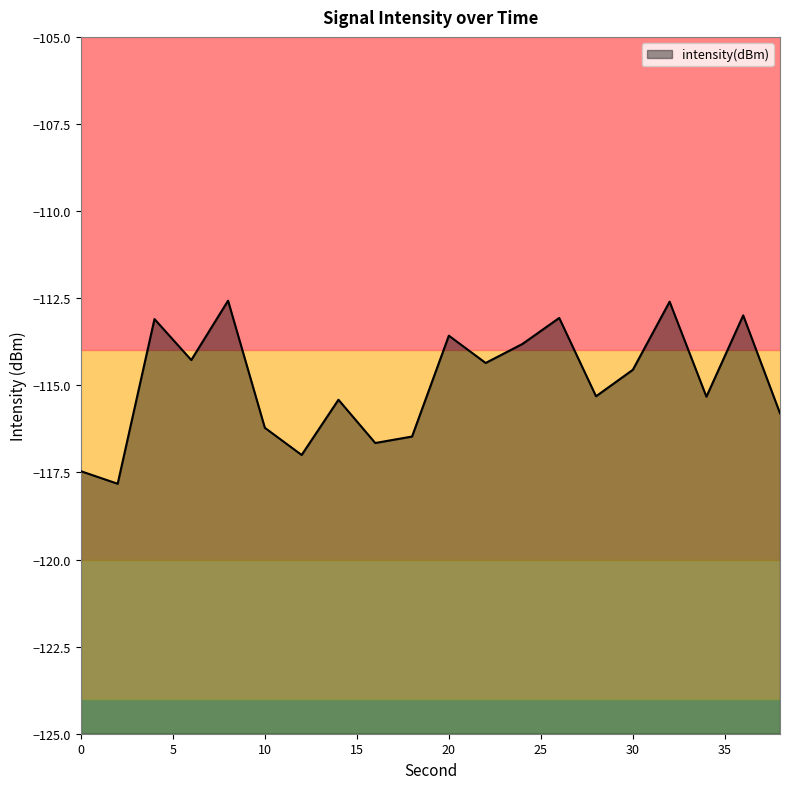

List the labels in order of value, largest first.

8, 32, 36, 26, 4, 20, 24, 6, 22, 30, 28, 34, 14, 38, 10, 18, 16, 12, 0, 2